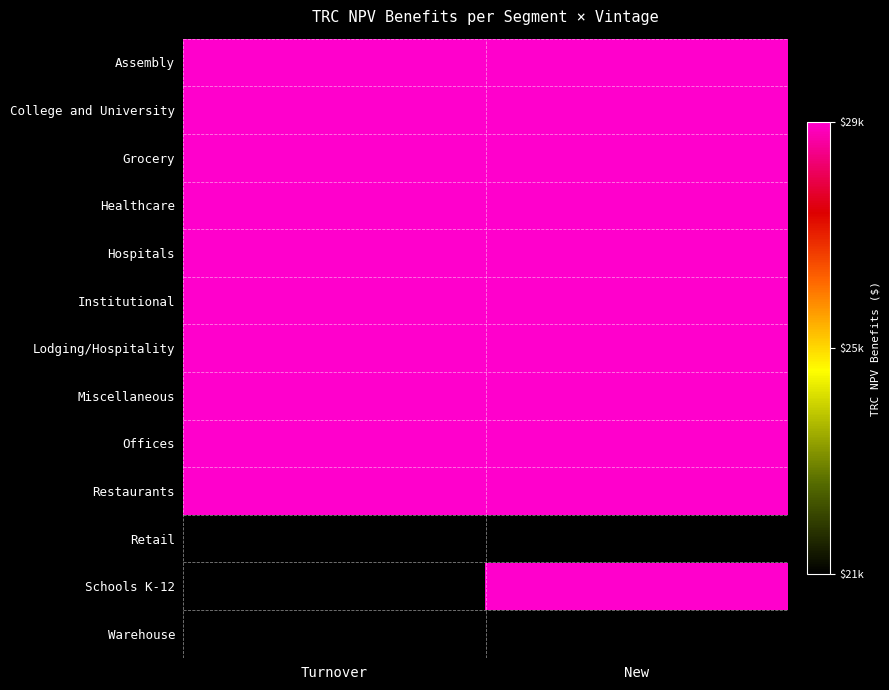

Which label corresponds to the largest value in the chart?

Turnover